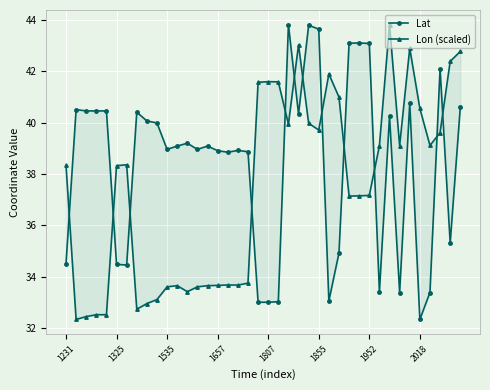

What is the average value of the Lat series?

38.4